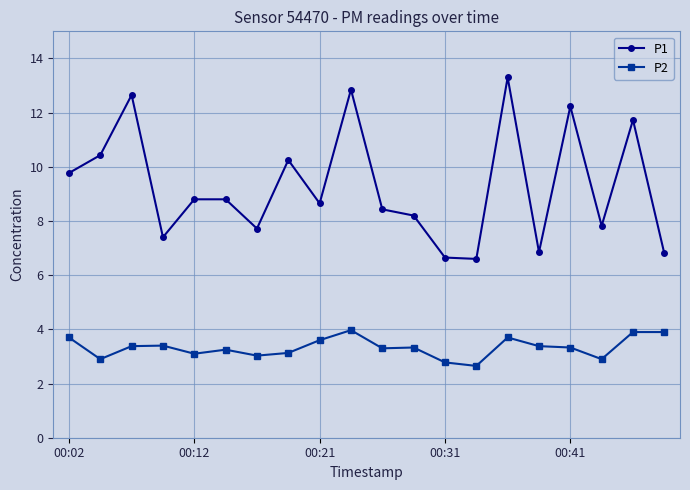

True or false: P2 and P1 intersect in this chart.

False